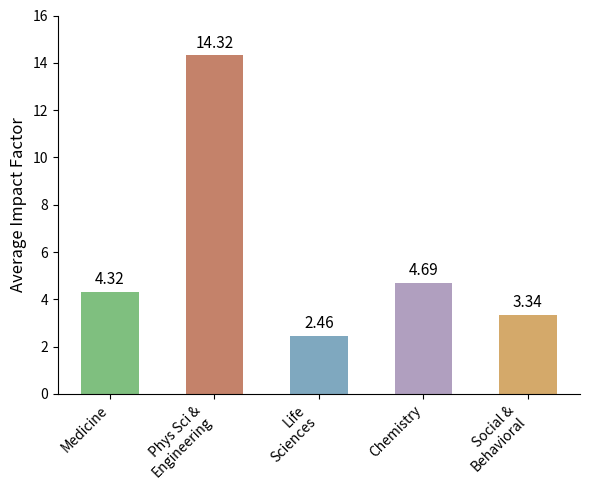

Which label corresponds to the smallest value in the chart?

Life
Sciences